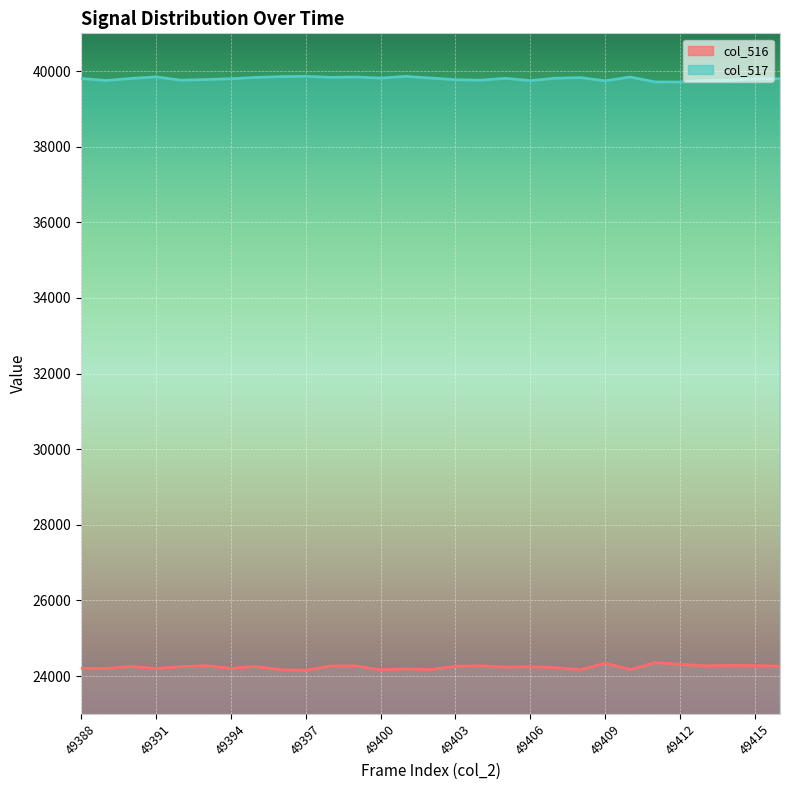

True or false: col_517 line and col_516 line cross at least once.

False